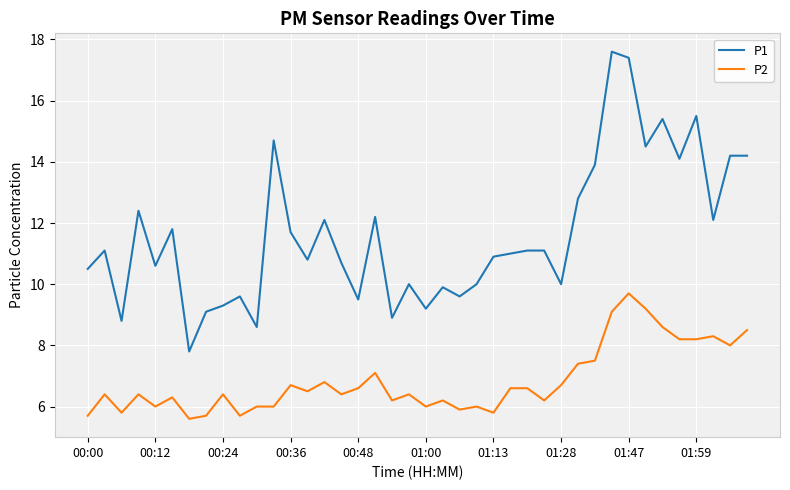

True or false: P1 and P2 intersect in this chart.

False